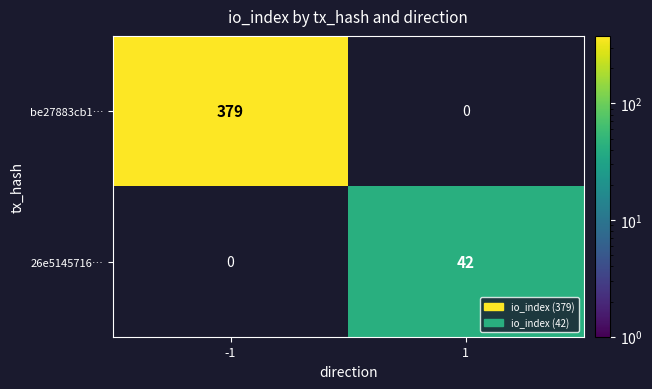

Is it true that be27883cb1… equals 0 at 1?

True